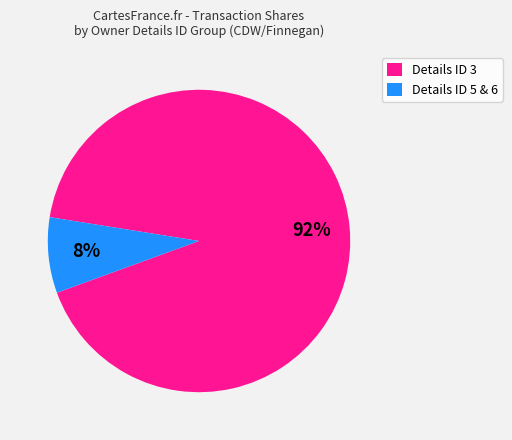

Count the number of slices in the pie.

2